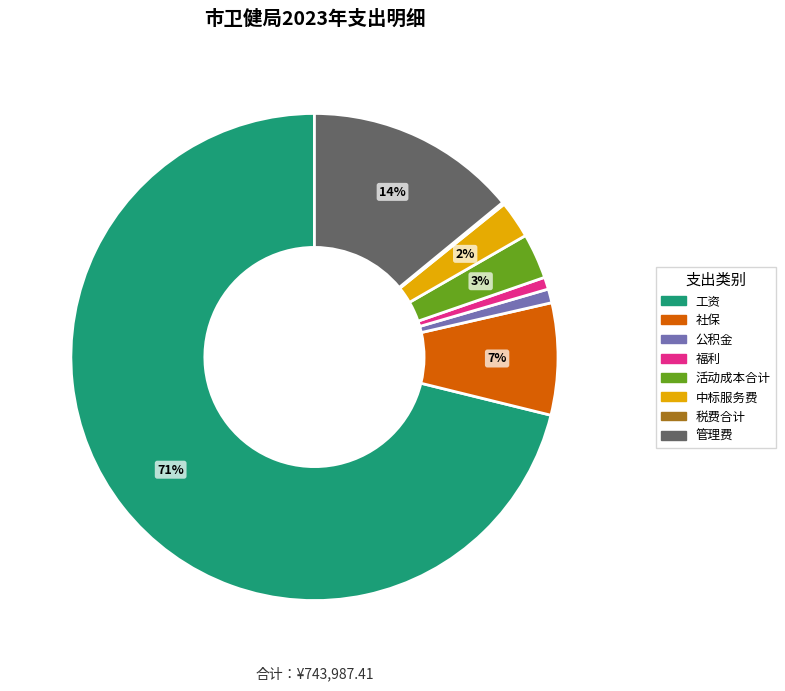

Is it true that 活动成本合计 is 3% of the pie?

True